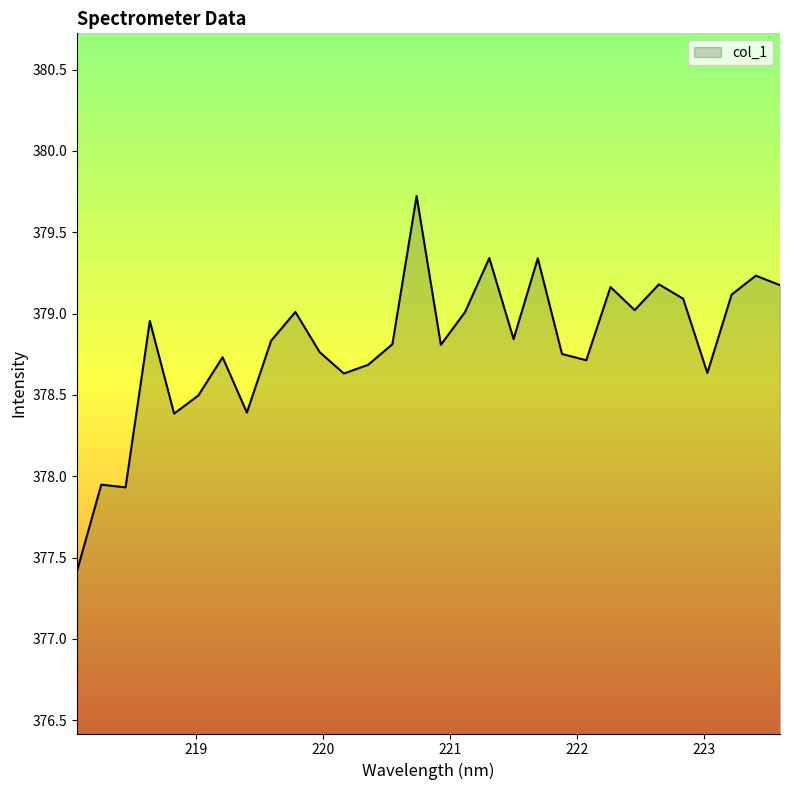

What is the smallest value displayed?

377.4